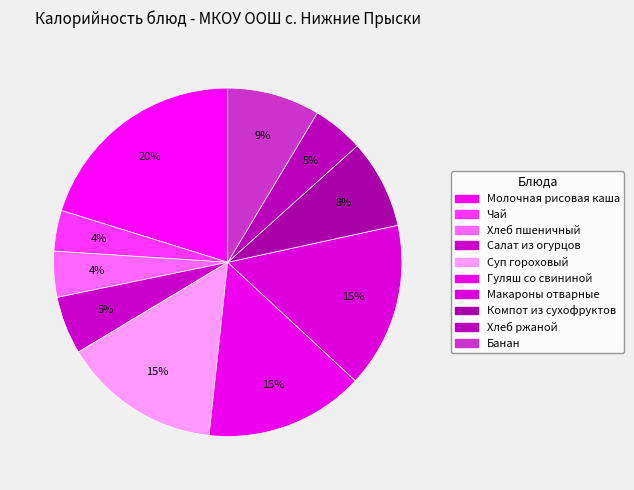

What is the change in value from Суп гороховый to Банан?

-66.8